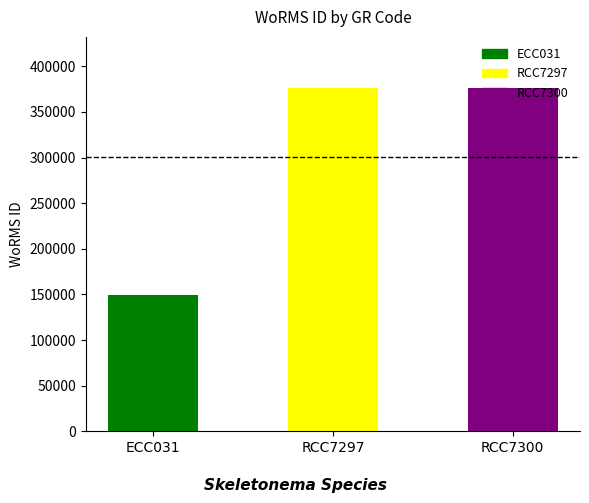

What is the ratio of the value at RCC7300 to the value at RCC7297?

1.0